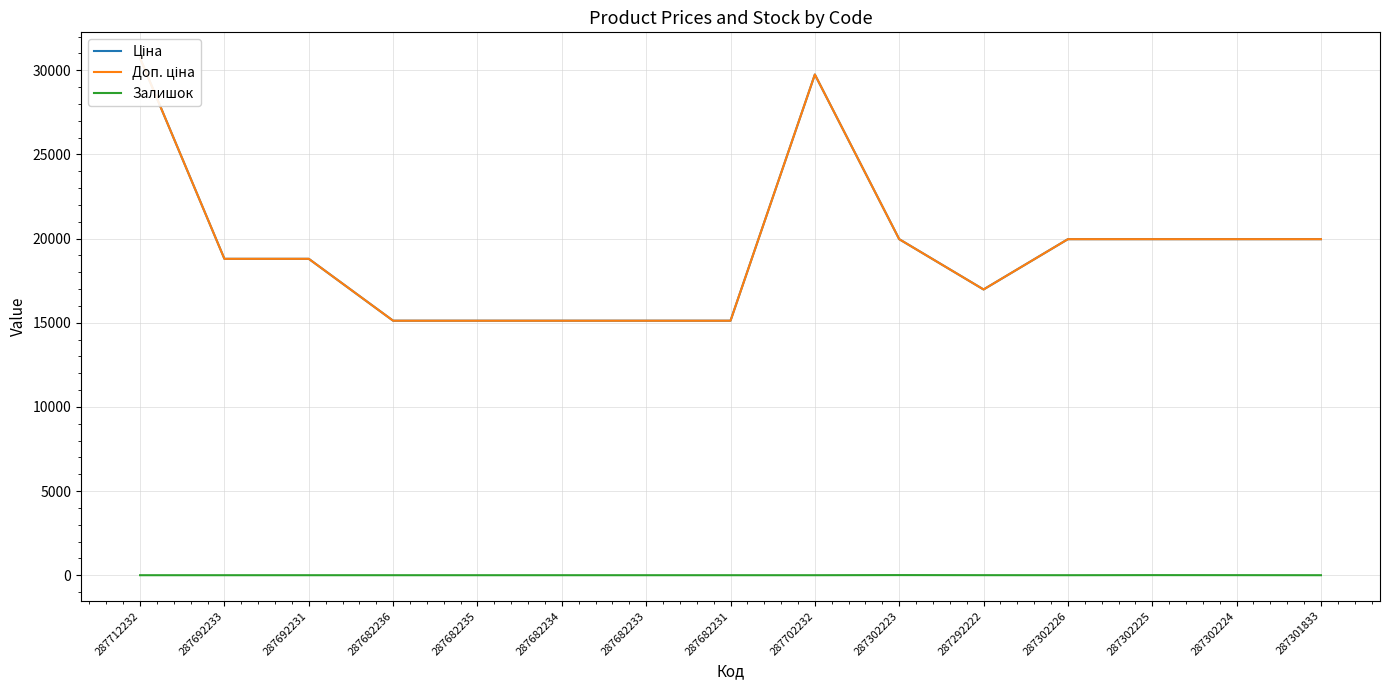

The Ціна series shows 15120.0 at 287682233. True or false?

True